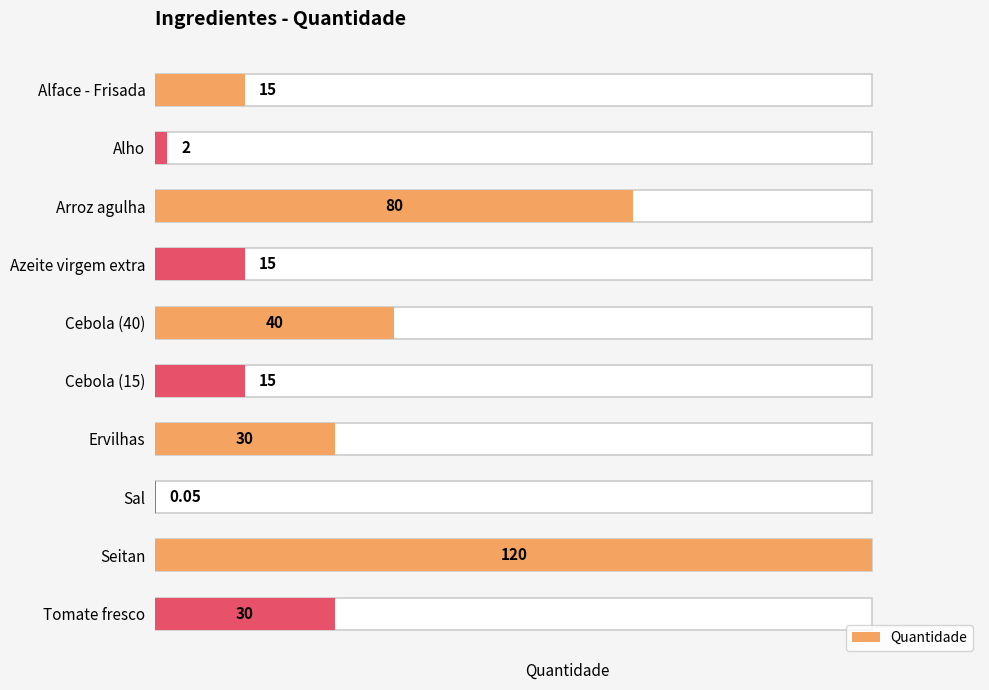

List the labels in order of value, largest first.

Seitan, Arroz agulha, Cebola (40), Ervilhas, Tomate fresco, Alface - Frisada, Azeite virgem extra, Cebola (15), Alho, Sal